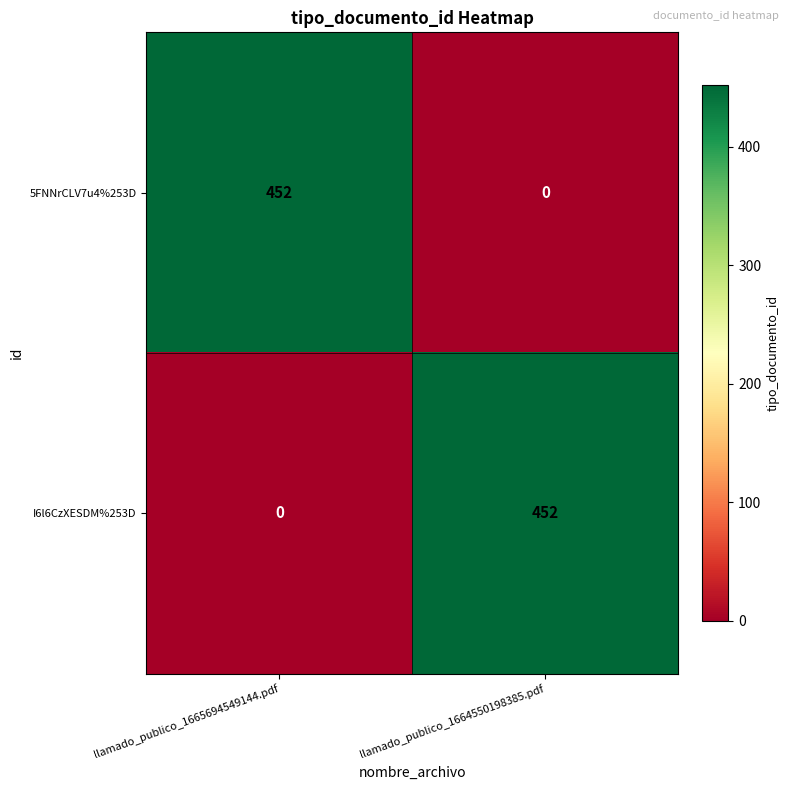

At which label does 5FNNrCLV7u4%253D reach its minimum?

llamado_publico_1664550198385.pdf